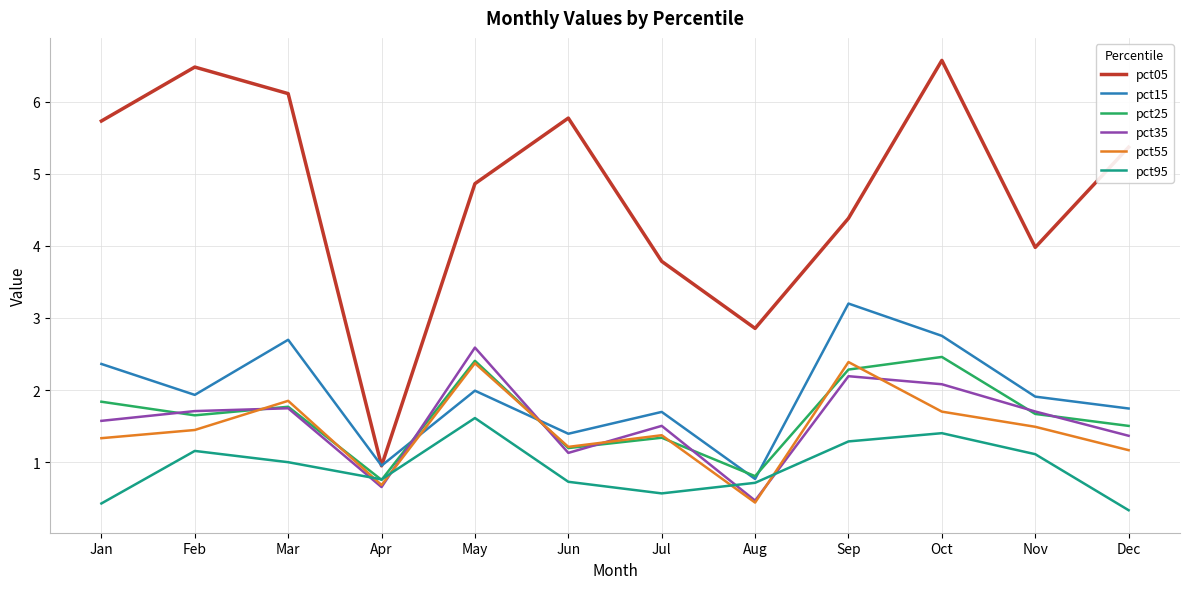

Does the chart have visible grid lines?

Yes